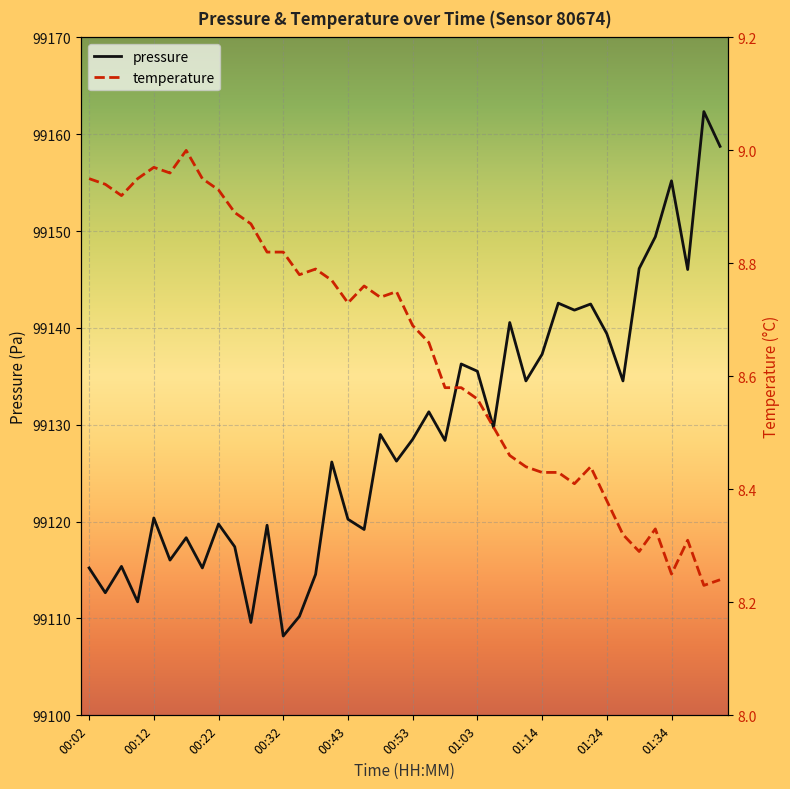

What is the highest value of the pressure series?

99162.3